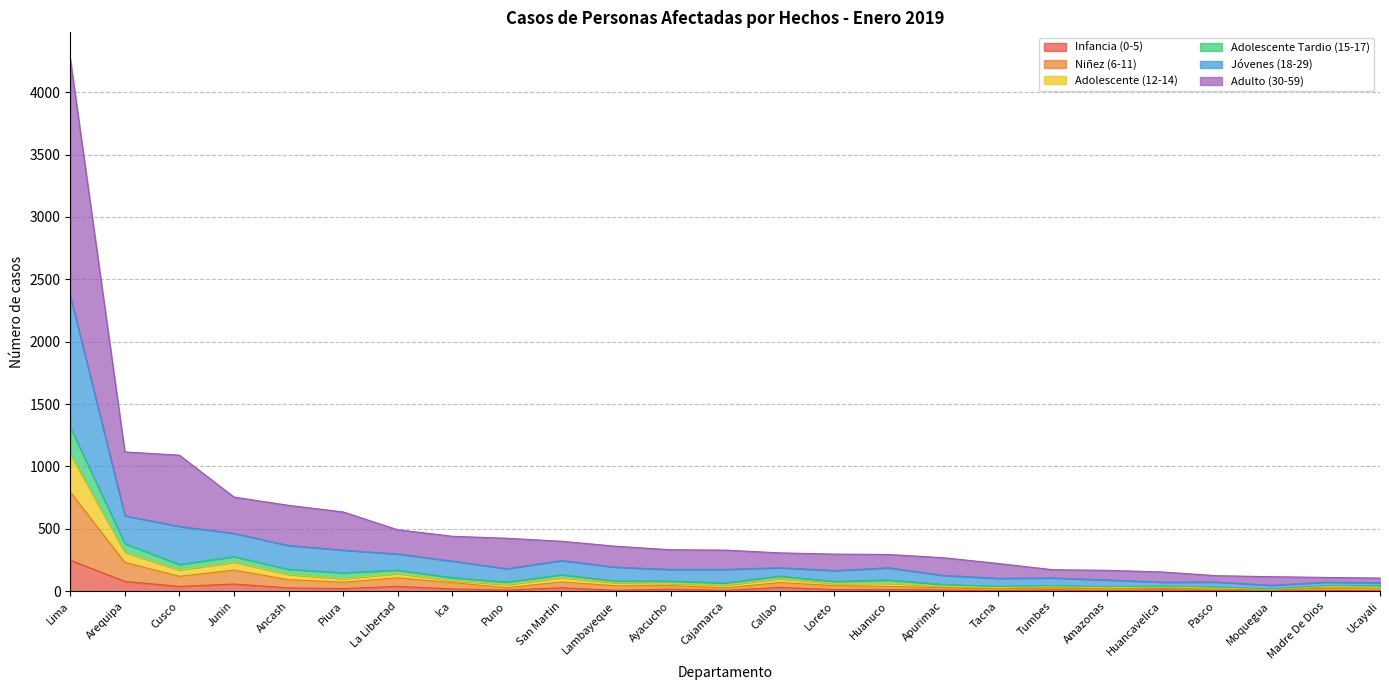

At which category is the sum across all series the highest?

Lima